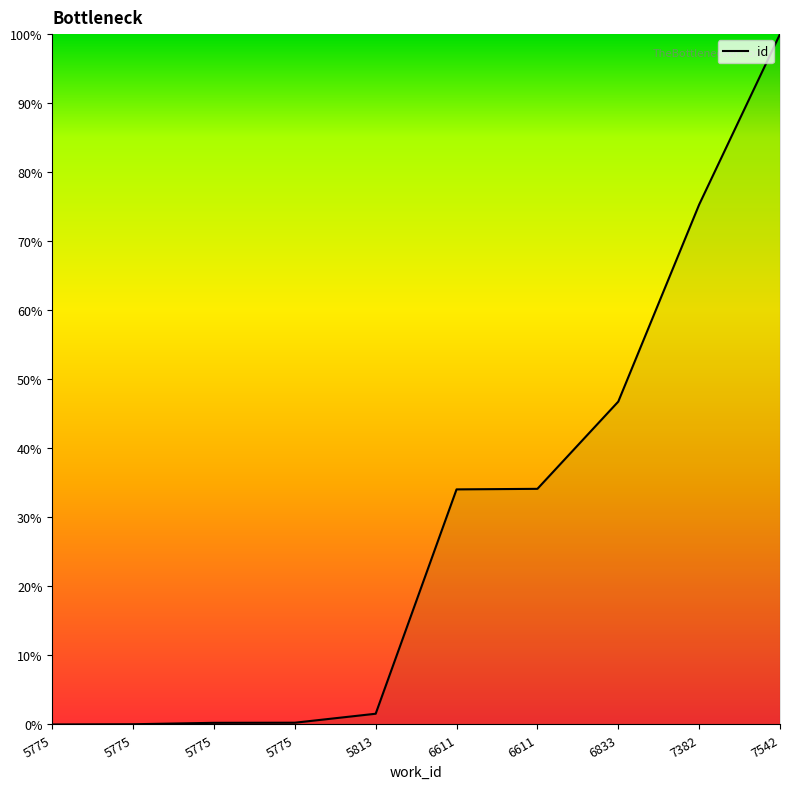

Reading left to right, transcribe all the data shown in this chart.

0.0	0.0	0.2	0.3	1.6	34.1	34.1	46.8	75.3	100.0